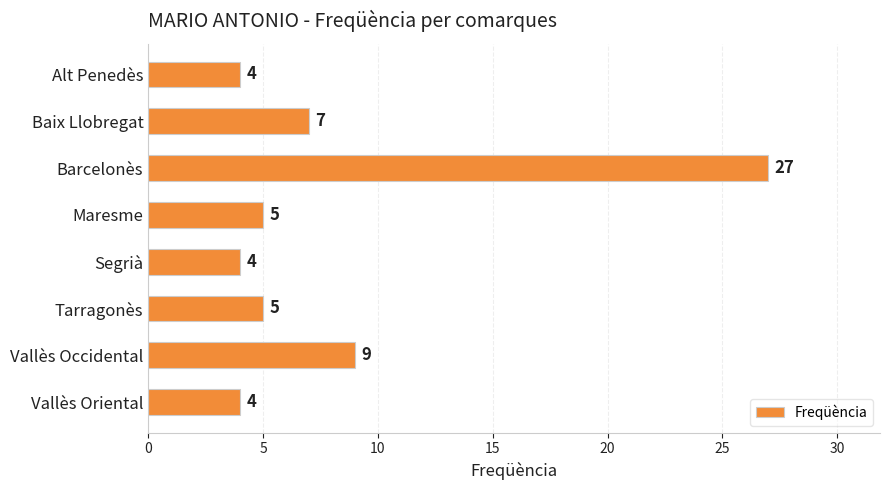

Does the chart contain any negative values?

No